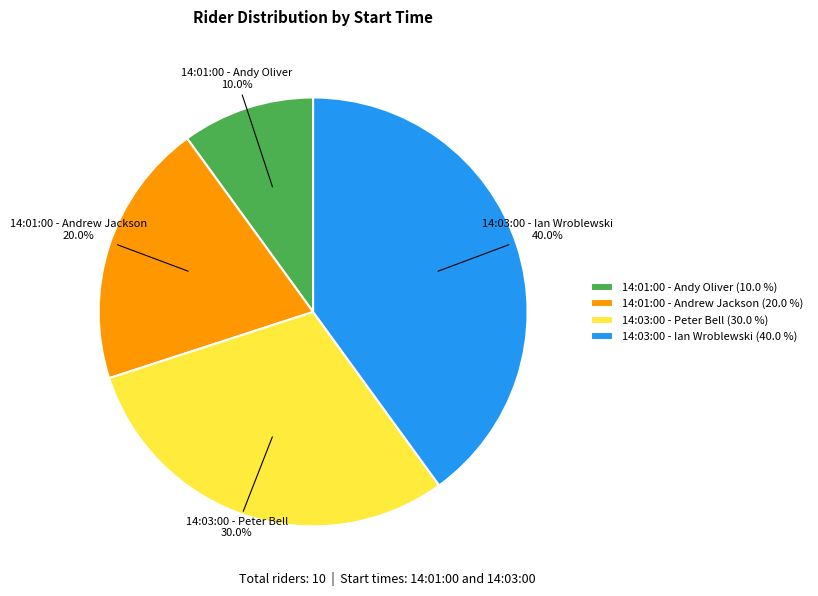

To the nearest percent, what portion does 14:01:00 - Andy Oliver represent?

10%